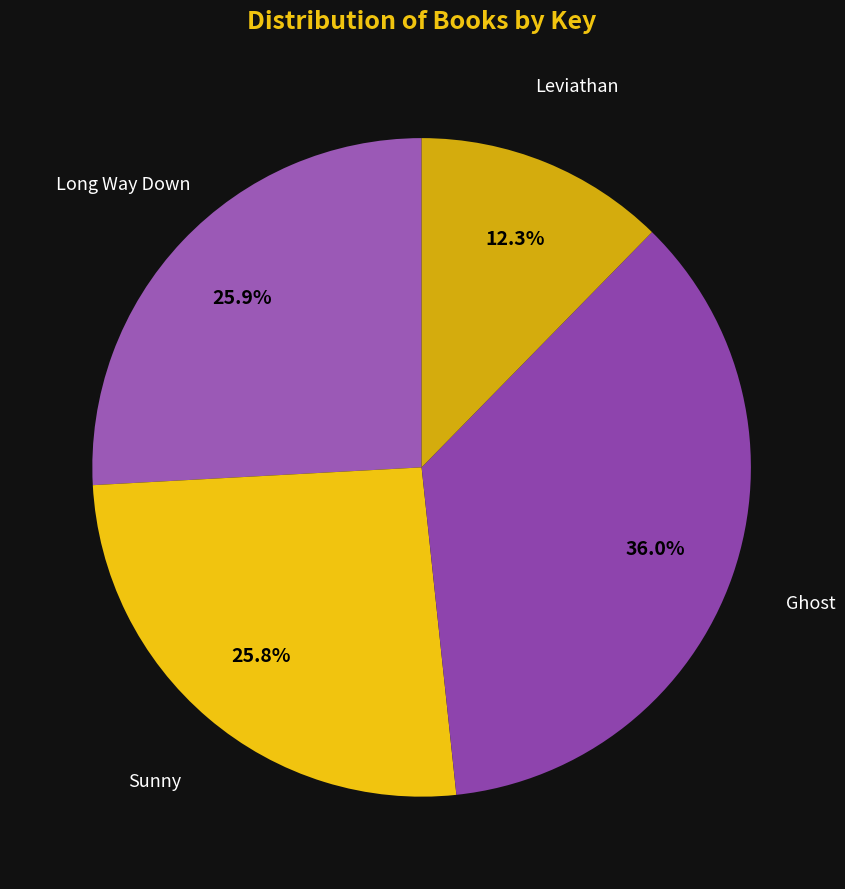

Which slice is the largest?

Ghost